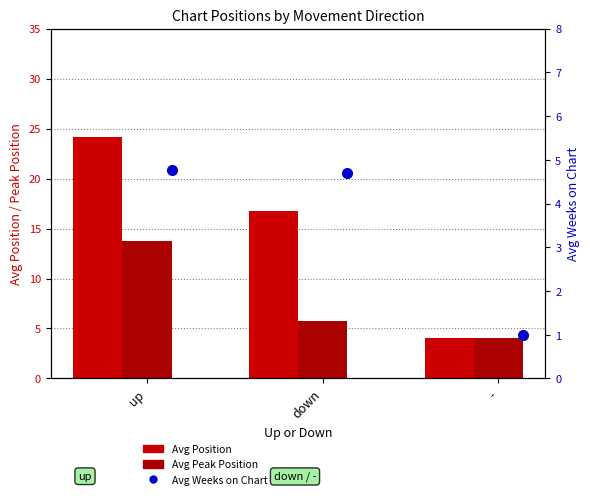

List the labels in order of Avg Peak Position value, largest first.

up, down, -